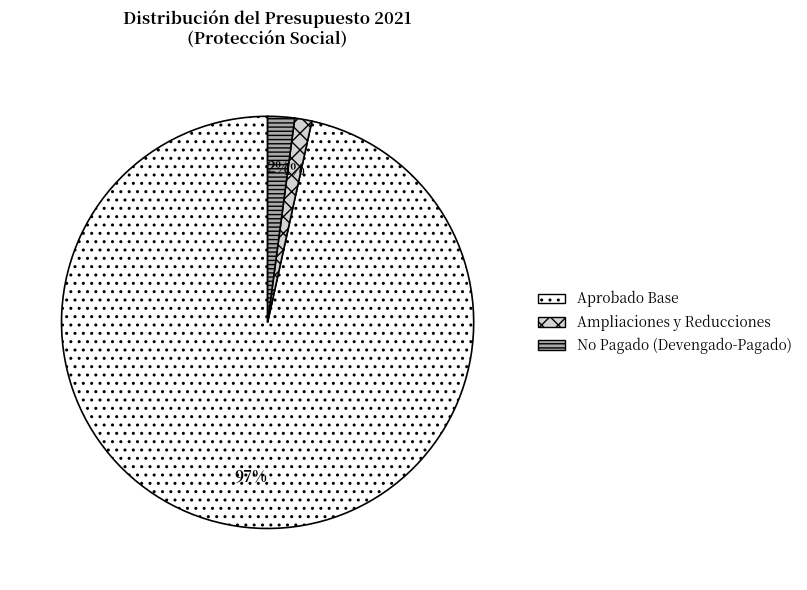

What is the largest slice in the pie chart?

Aprobado Base